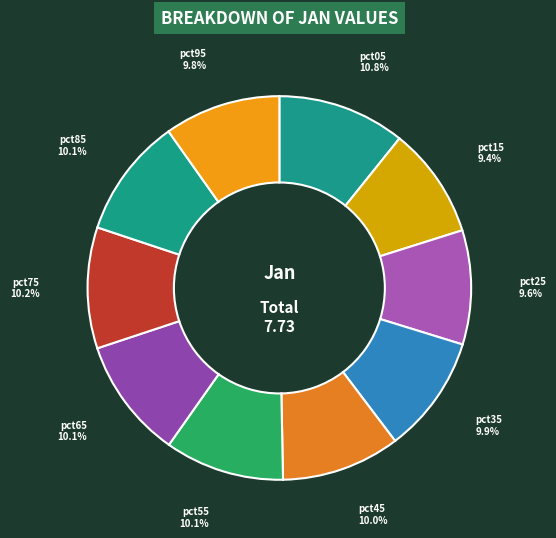

Which slice is the largest?

pct05